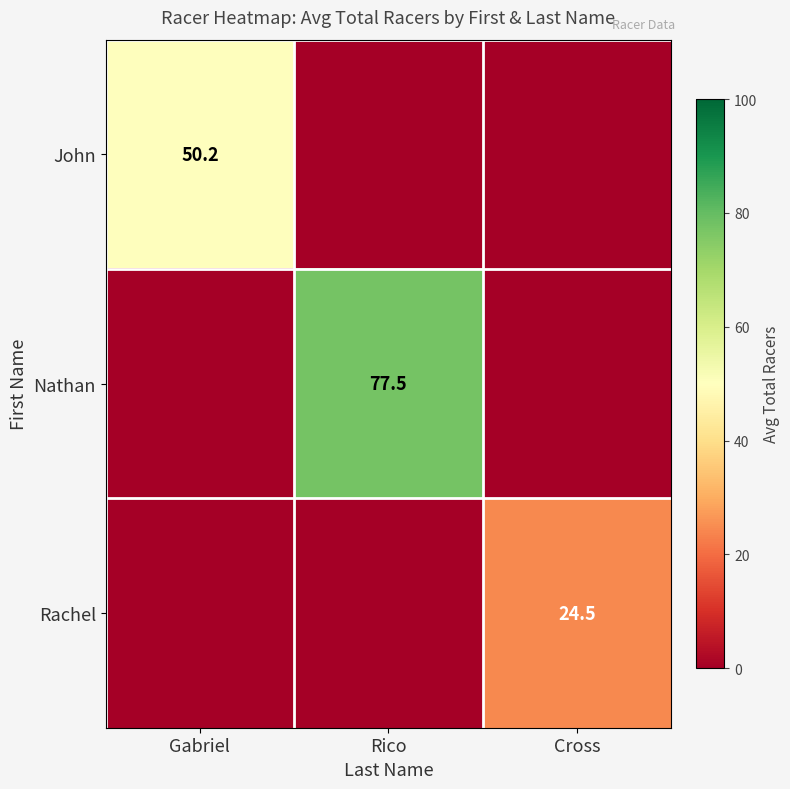

The Rachel series shows 15.6 at Cross. True or false?

False